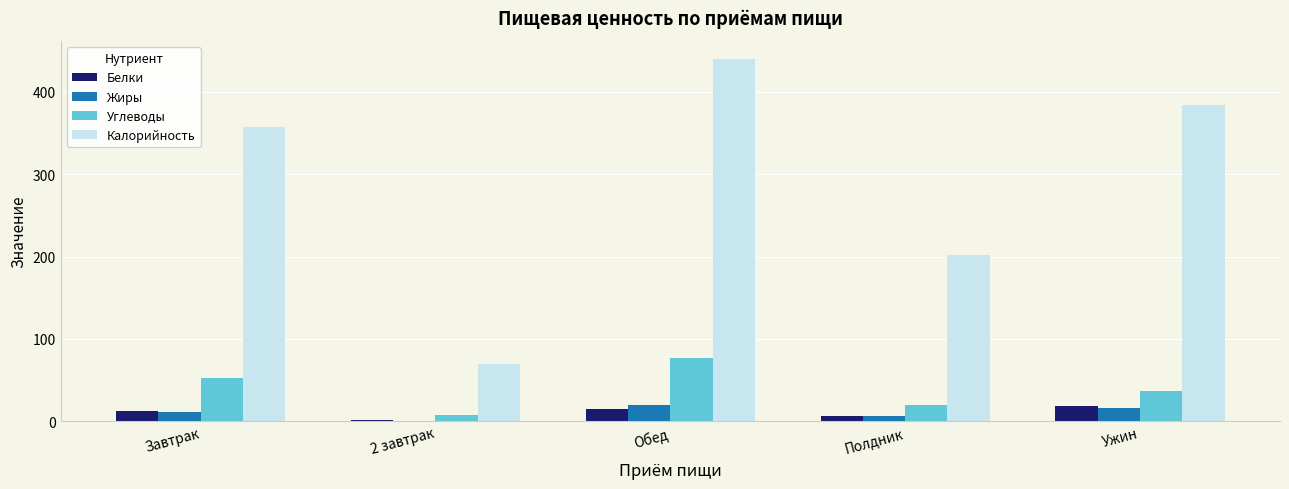

At which category is the sum across all series the highest?

Обед